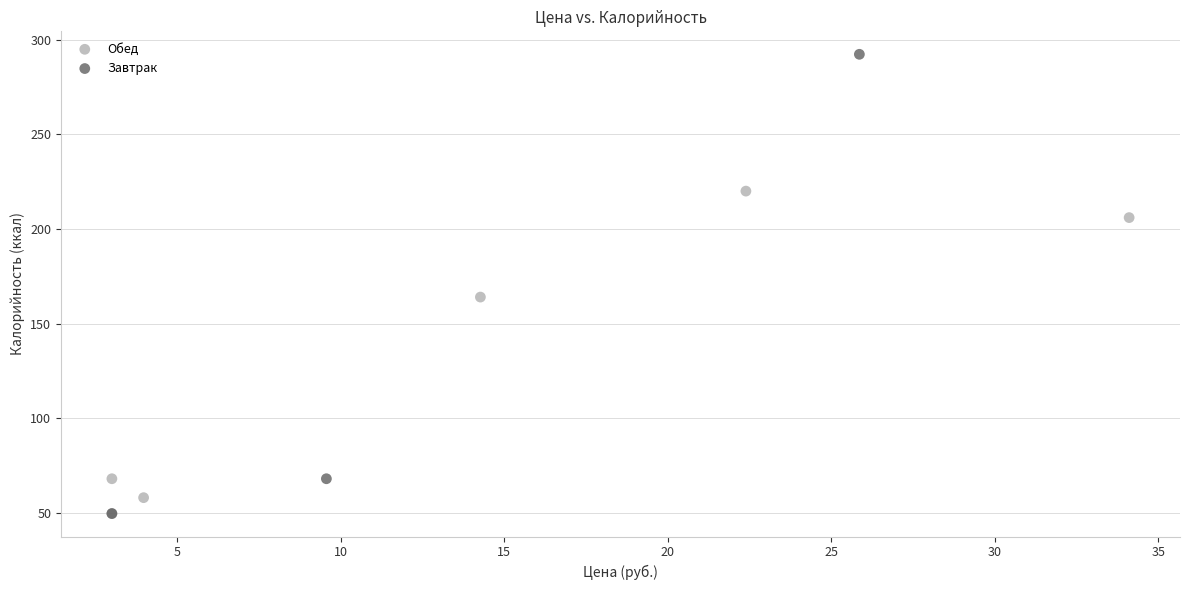

Which series has the widest spread of Y values?

Завтрак